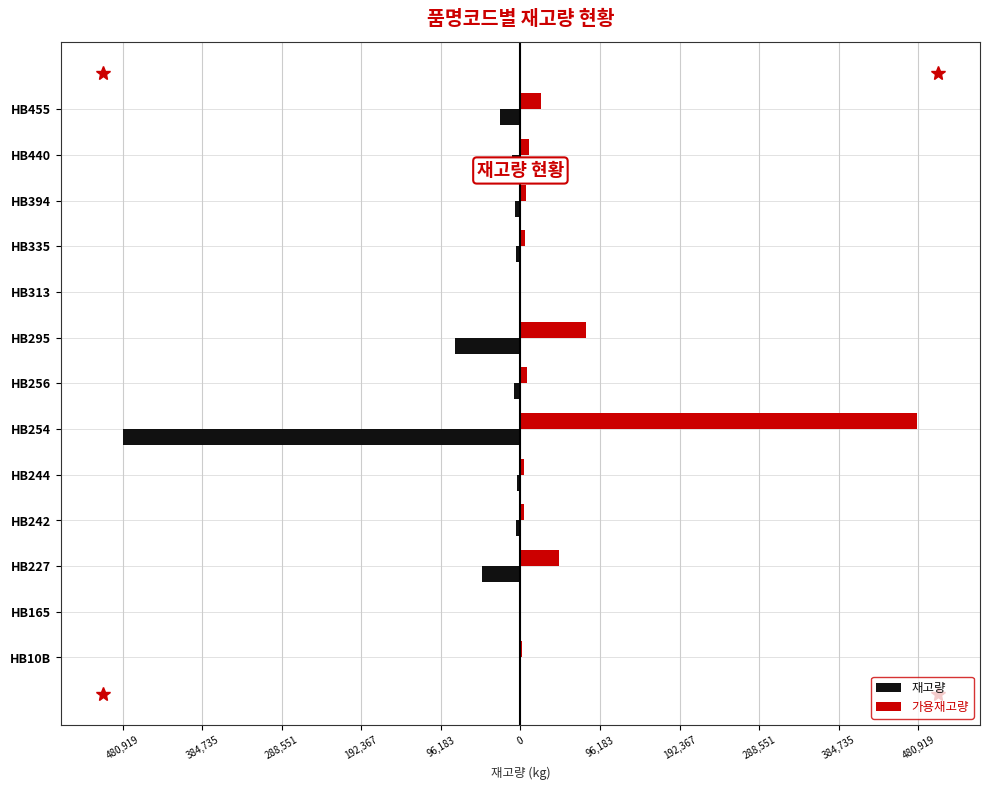

Reading left to right, list all the values displayed in this chart.

재고량: -1884	-378	-46778	-4770	-3795	-480919	-7420	-79460	-453	-5504	-6400	-10500	-25168
가용재고량: 1884	378	46778	4770	3795	479274	7420	79460	453	5504	6400	10500	25168